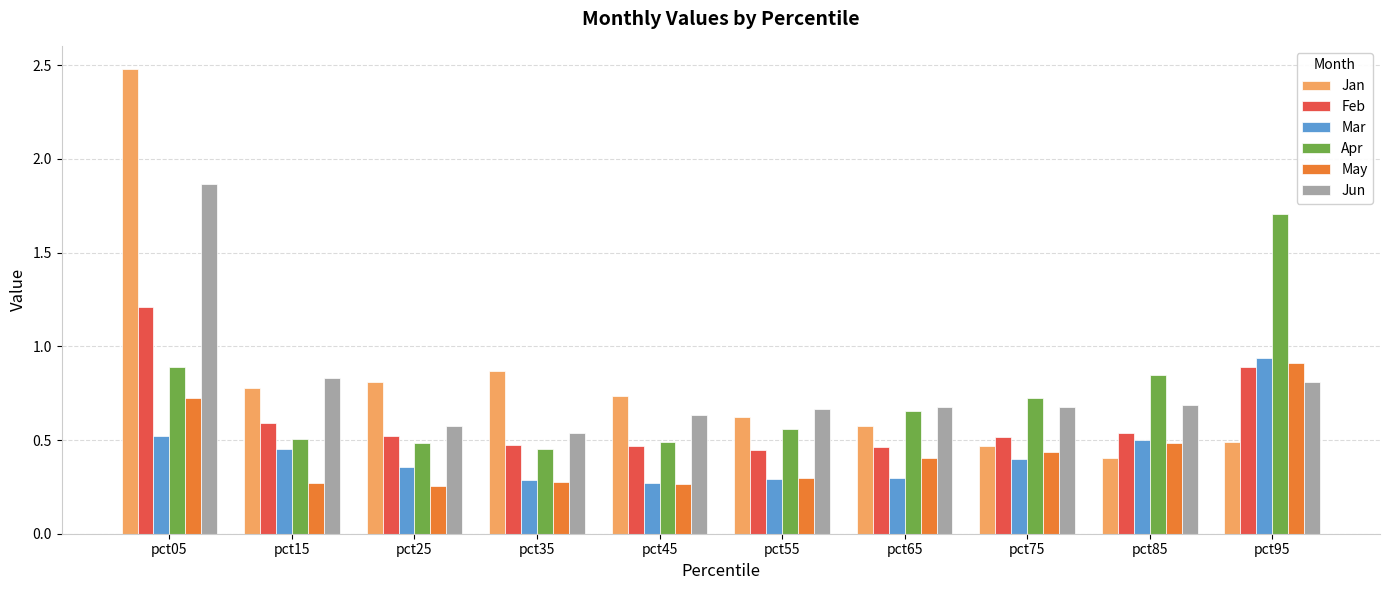

How many groups of bars are there?

10